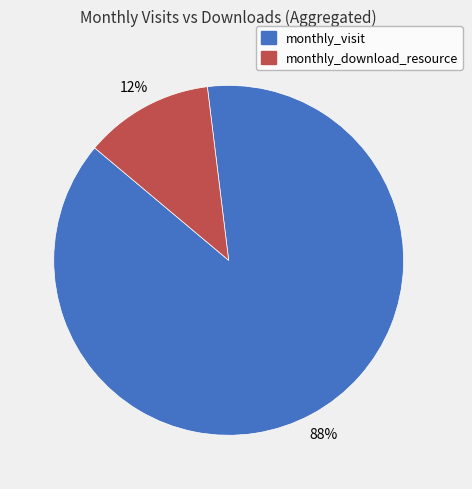

Is there a majority slice in this chart?

Yes